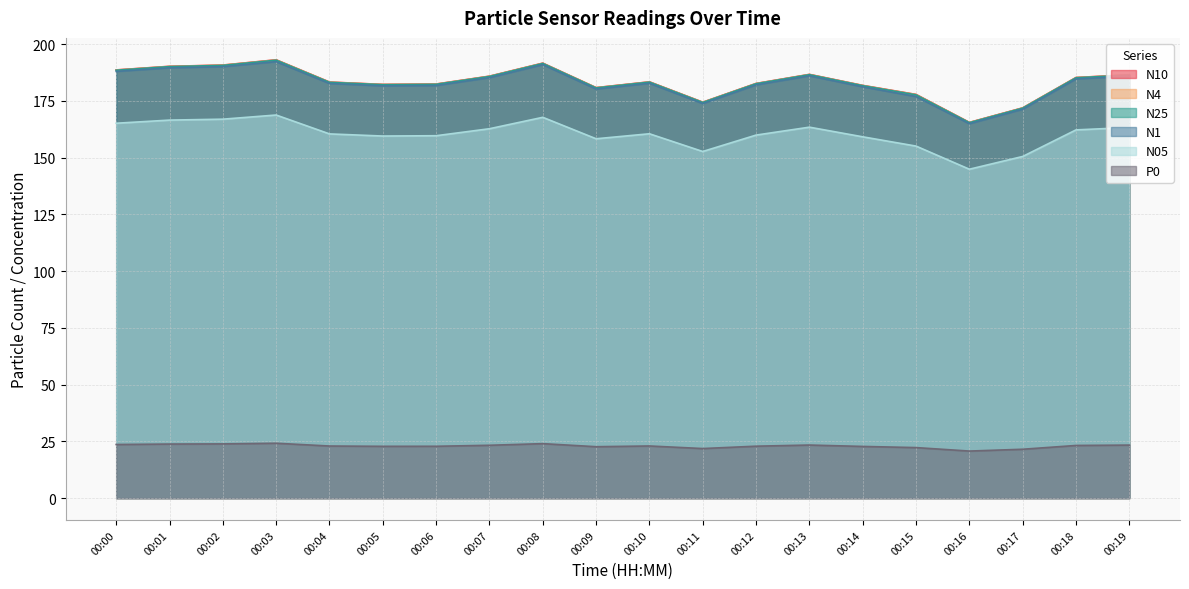

The value of N05 at 00:01 is 270.1. True or false?

False